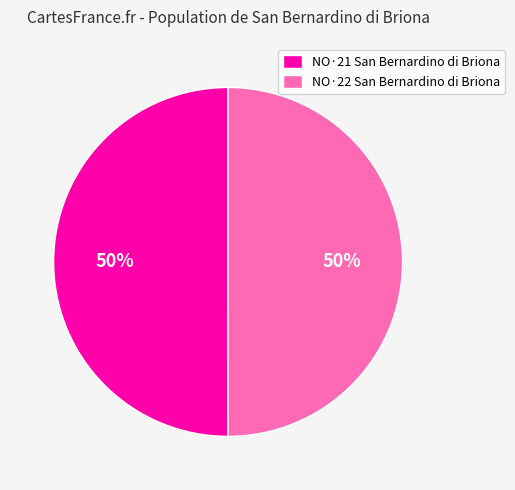

Do NO·22 San Bernardino di Briona and NO·21 San Bernardino di Briona together represent more than half of the pie?

Yes